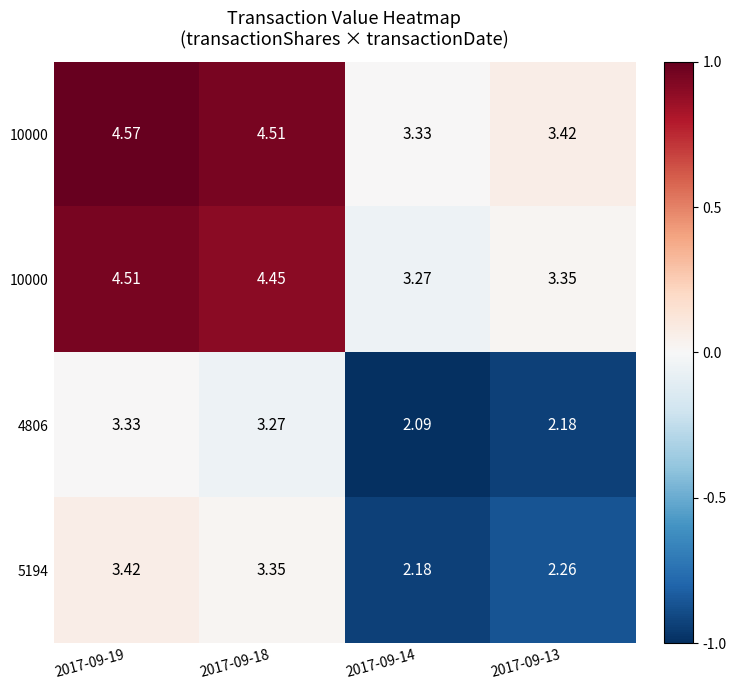

At which category does the chart reach its peak across all series?

2017-09-19